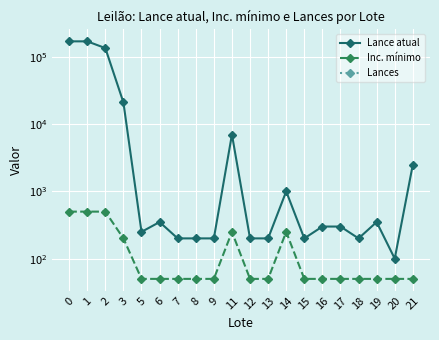

The Lance atual series shows 279 at 7. True or false?

False